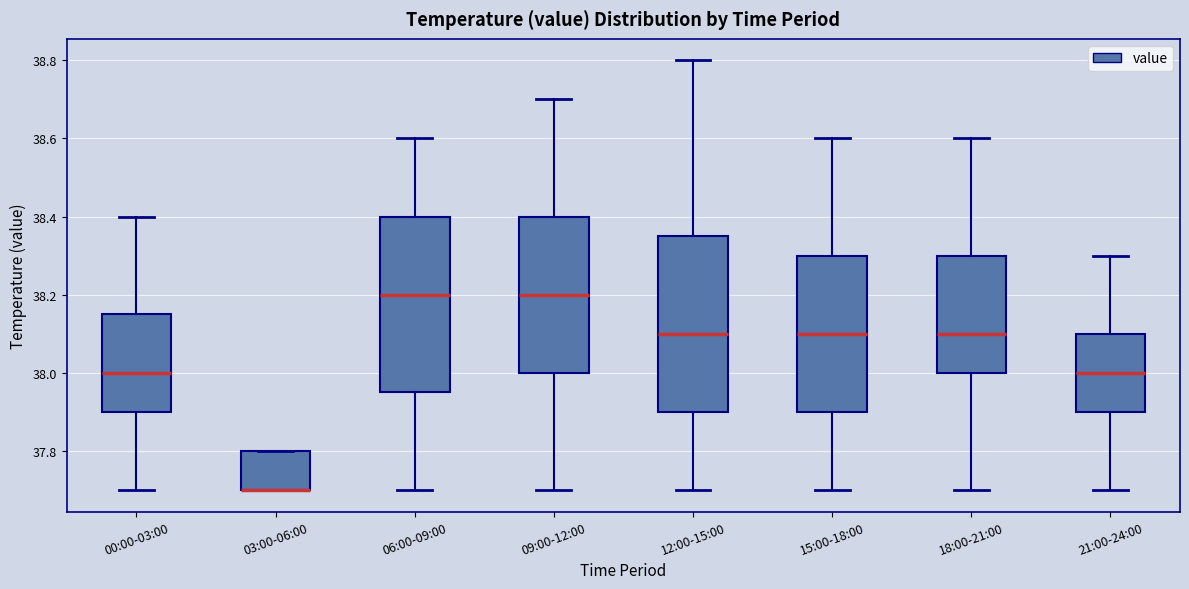

Where is the lower edge of the box for 03:00-06:00 on the y-axis? The values are not printed on the chart, so give them approximately, as read against the axis.

37.70